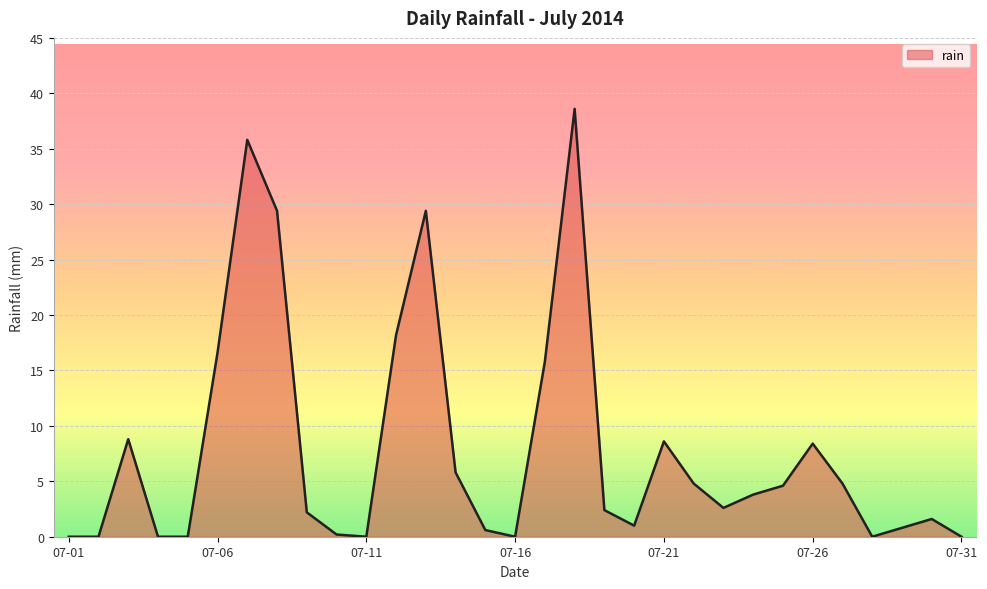

What is the maximum value shown in the chart?

38.6